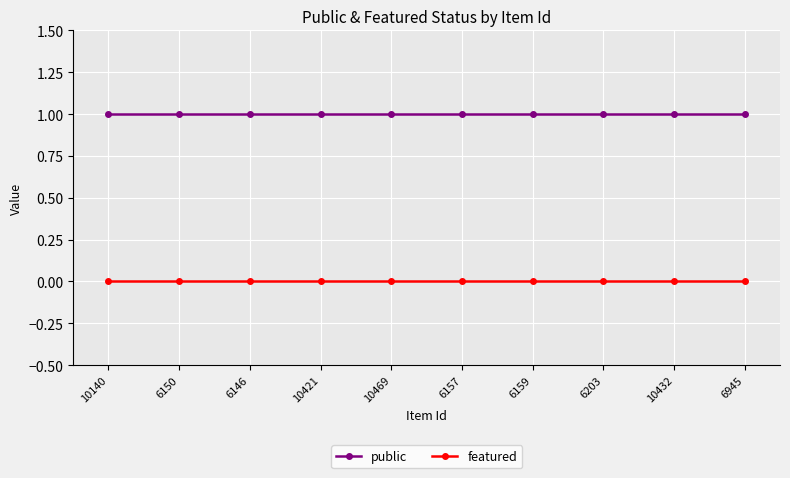

Rank the series at 10140 from highest to lowest value.

public, featured